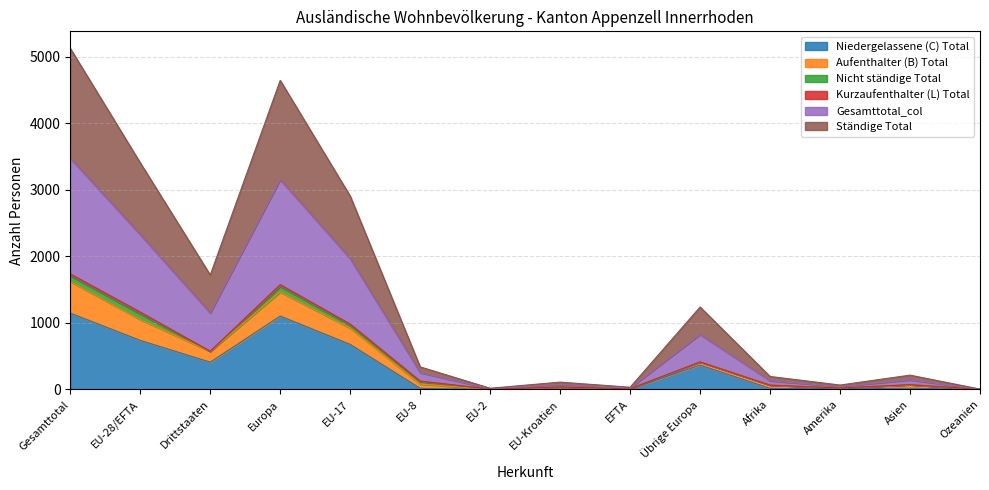

How many positive values does the Niedergelassene (C) Total series have?

13